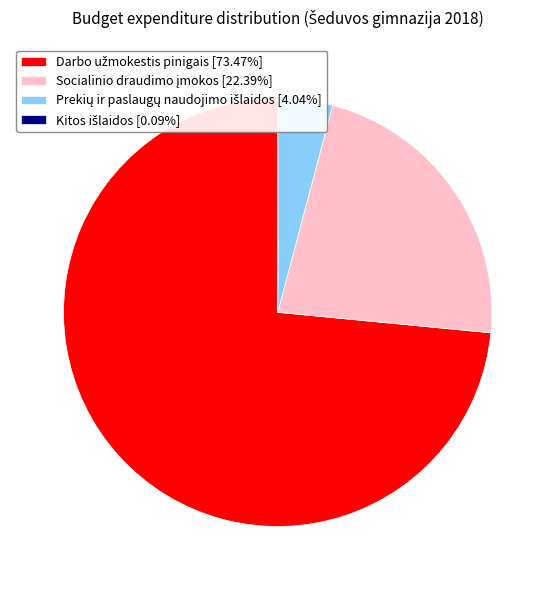

Is there any slice that represents more than half of the pie?

Yes